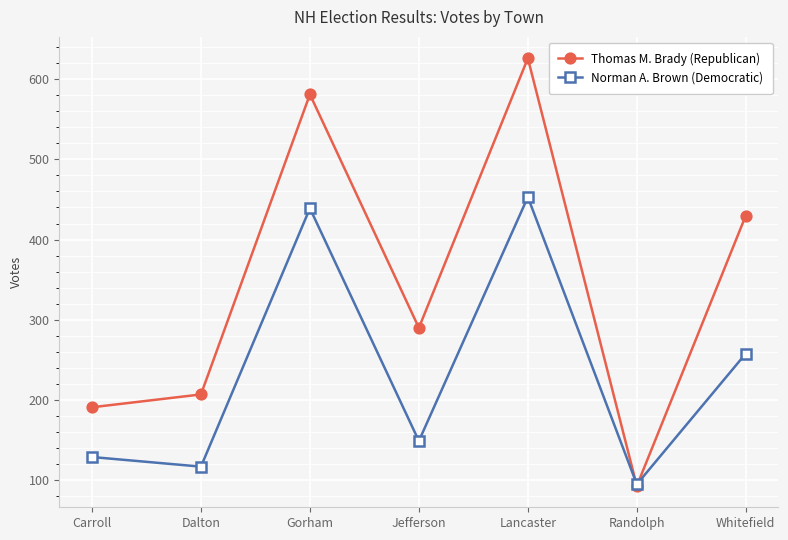

Where is Thomas M. Brady (Republican) nearest to the value 359?

Jefferson